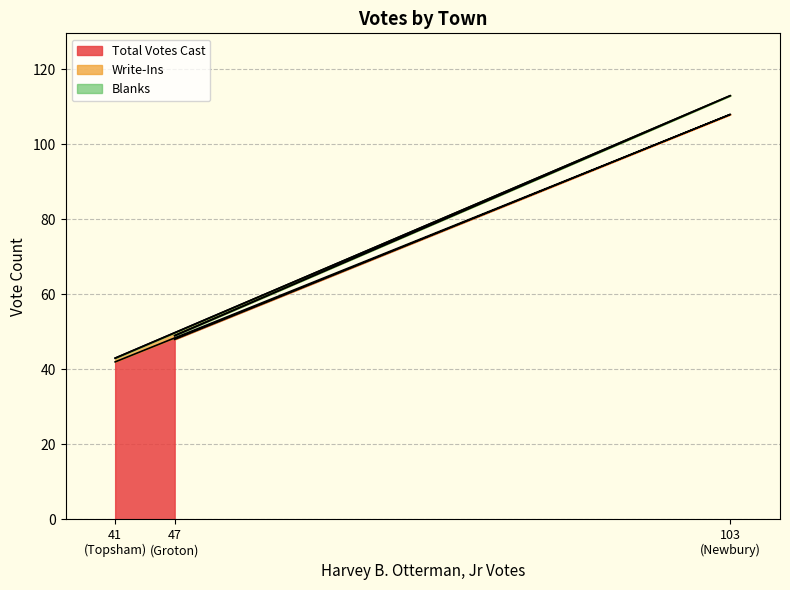

What is the highest value of the Total Votes Cast series?

108